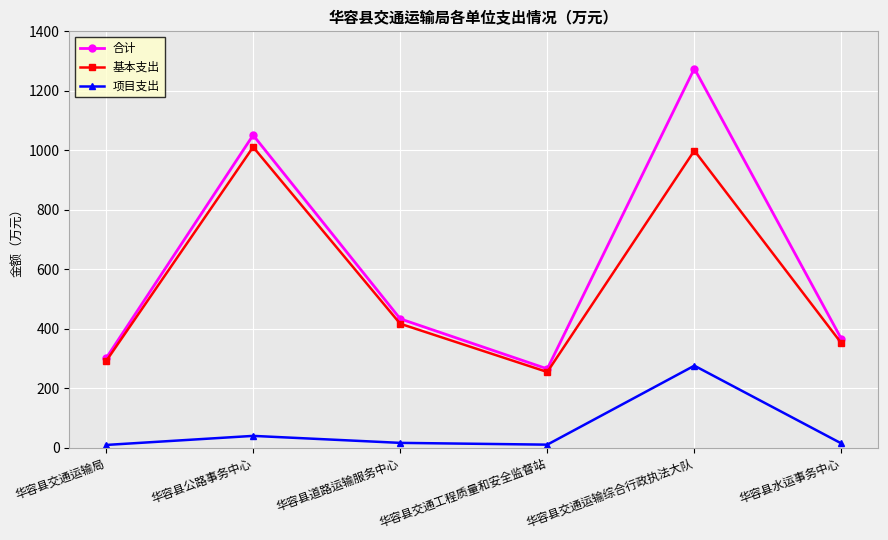

Is it true that 基本支出 equals 291.0 at 华容县交通运输局?

True